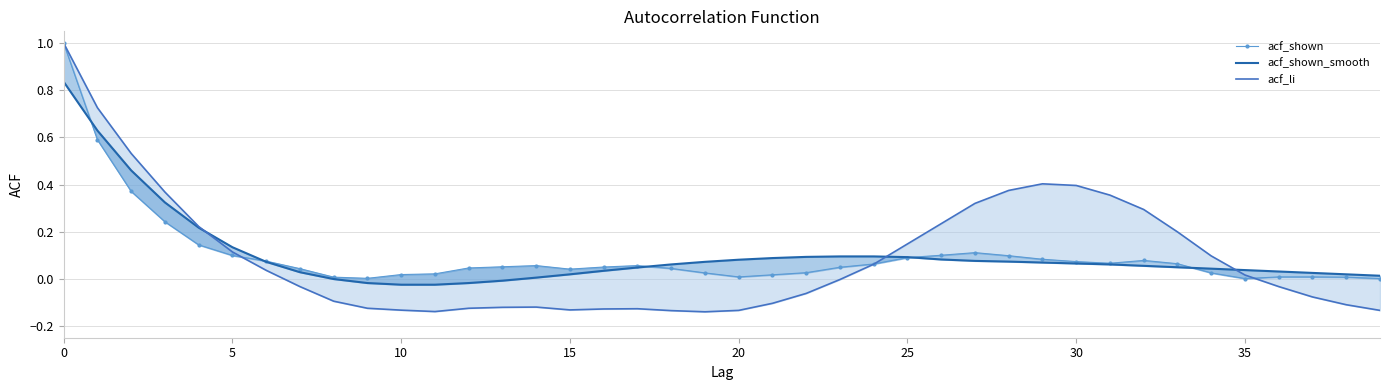

Reading left to right, what are all the values shown in this chart?

acf_shown: 1.0	0.6	0.4	0.2	0.1	0.1	0.1	0.0	0.0	0.0	0.0	0.0	0.0	0.1	0.1	0.0	0.1	0.1	0.0	0.0	0.0	0.0	0.0	0.0	0.1	0.1	0.1	0.1	0.1	0.1	0.1	0.1	0.1	0.1	0.0	0.0	0.0	0.0	0.0	0.0
acf_shown_smooth: 0.8	0.6	0.5	0.3	0.2	0.1	0.1	0.0	-0.0	-0.0	-0.0	-0.0	-0.0	-0.0	0.0	0.0	0.0	0.0	0.1	0.1	0.1	0.1	0.1	0.1	0.1	0.1	0.1	0.1	0.1	0.1	0.1	0.1	0.1	0.0	0.0	0.0	0.0	0.0	0.0	0.0
acf_li: 1.0	0.7	0.5	0.4	0.2	0.1	0.0	-0.0	-0.1	-0.1	-0.1	-0.1	-0.1	-0.1	-0.1	-0.1	-0.1	-0.1	-0.1	-0.1	-0.1	-0.1	-0.1	-0.0	0.1	0.1	0.2	0.3	0.4	0.4	0.4	0.4	0.3	0.2	0.1	0.0	-0.0	-0.1	-0.1	-0.1